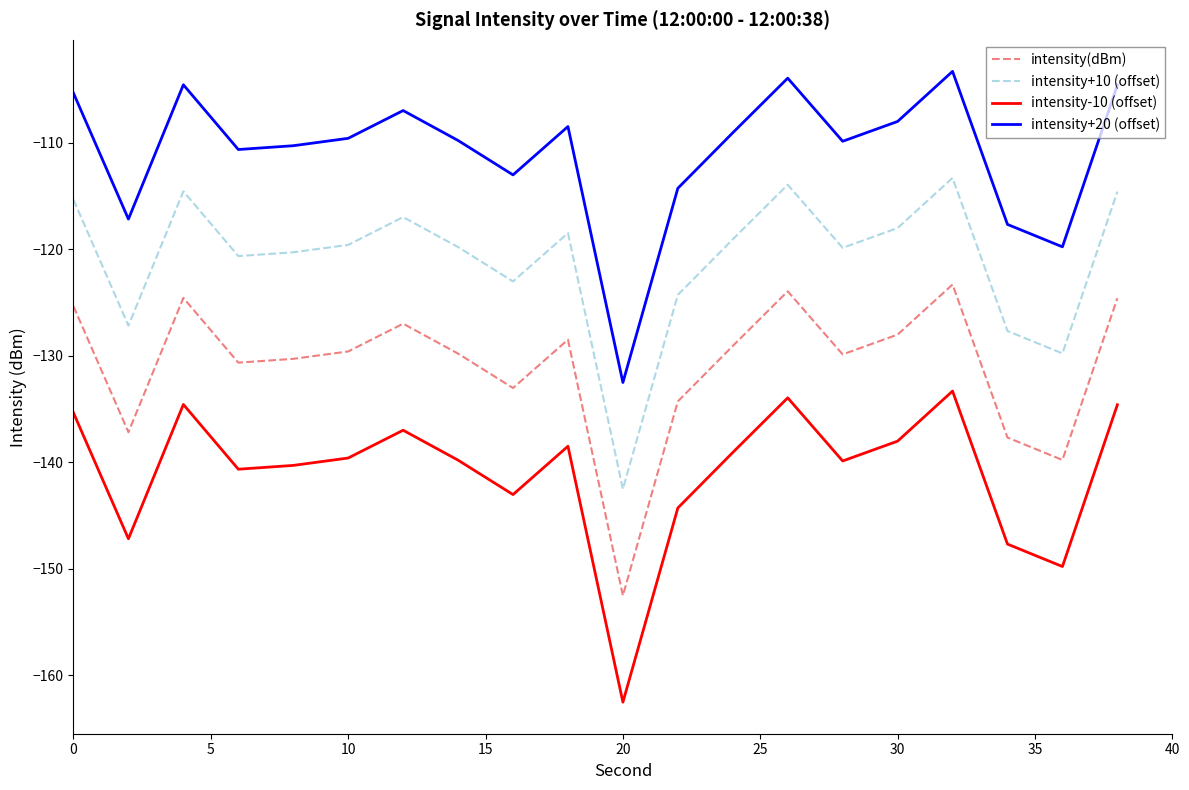

Which series has the largest total across all categories?

intensity+20 (offset)